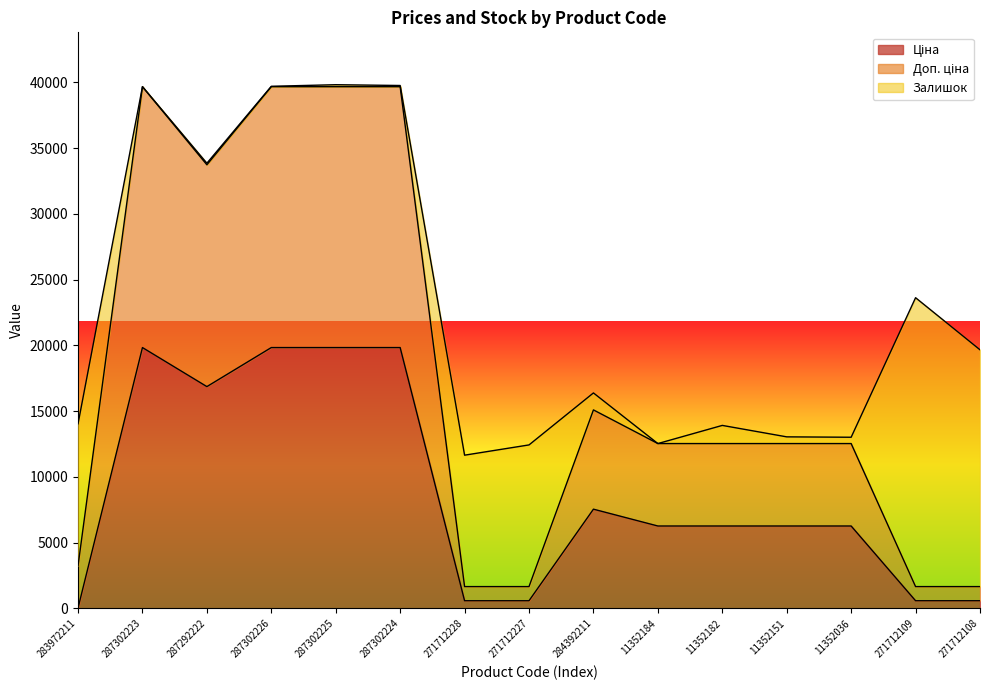

What is the value of the Доп. ціна point at the 6th from the left?

39662.1